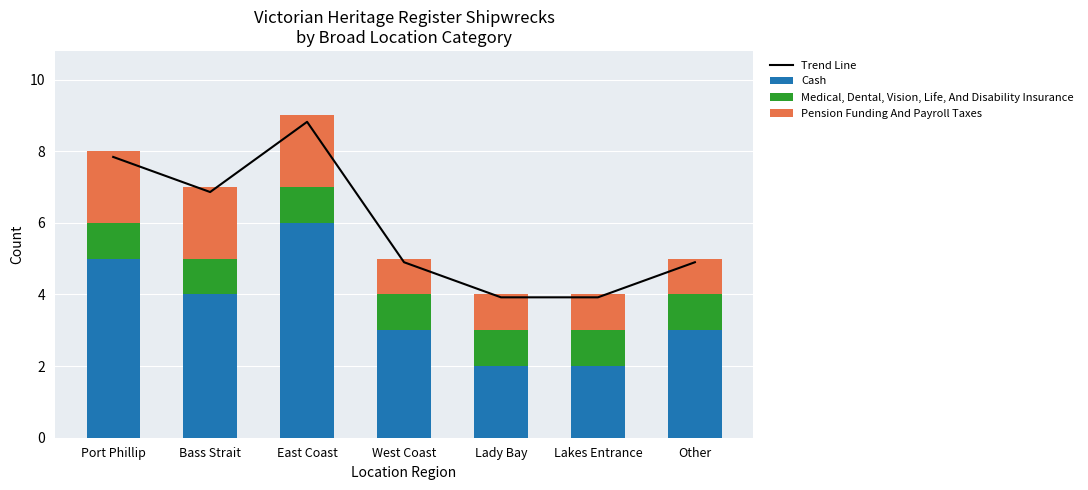

How many Pension Funding And Payroll Taxes values are between 1 and 2?

7